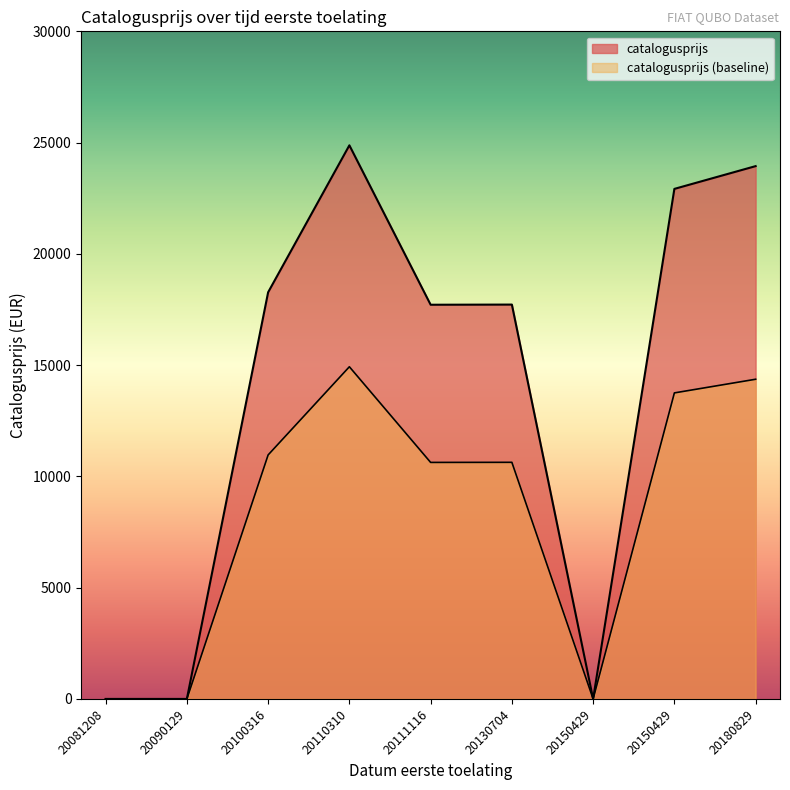

What value does the data have at 20111116, to the nearest 10?

17710